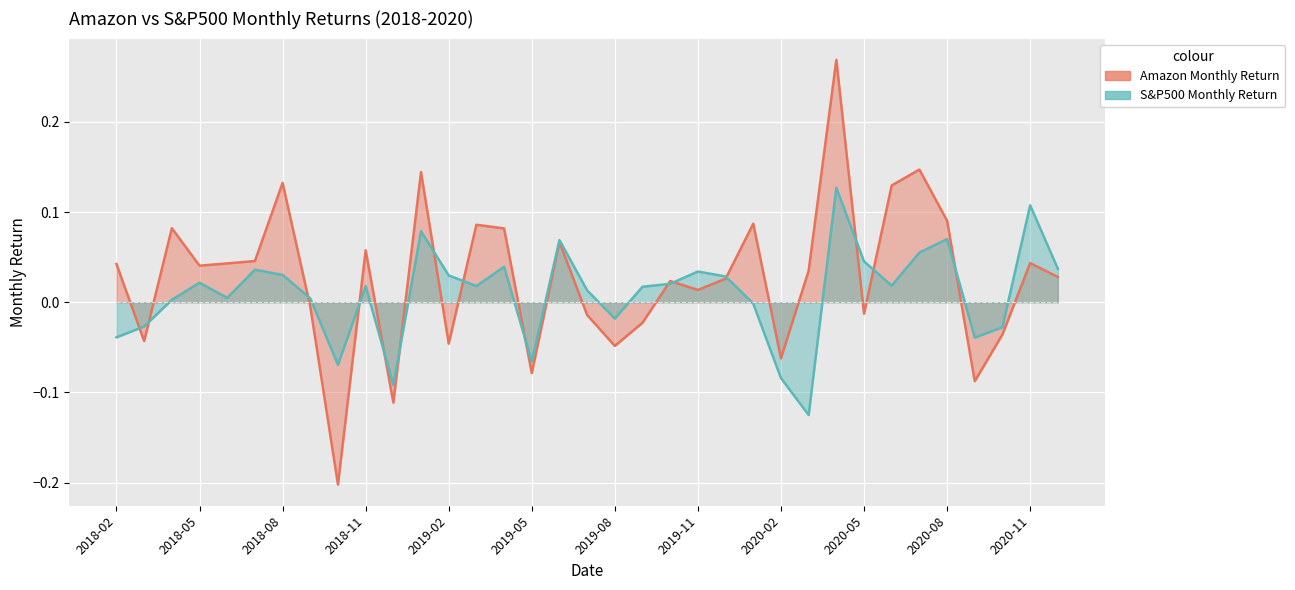

What is the label of the 17th point from the right?

2019-08